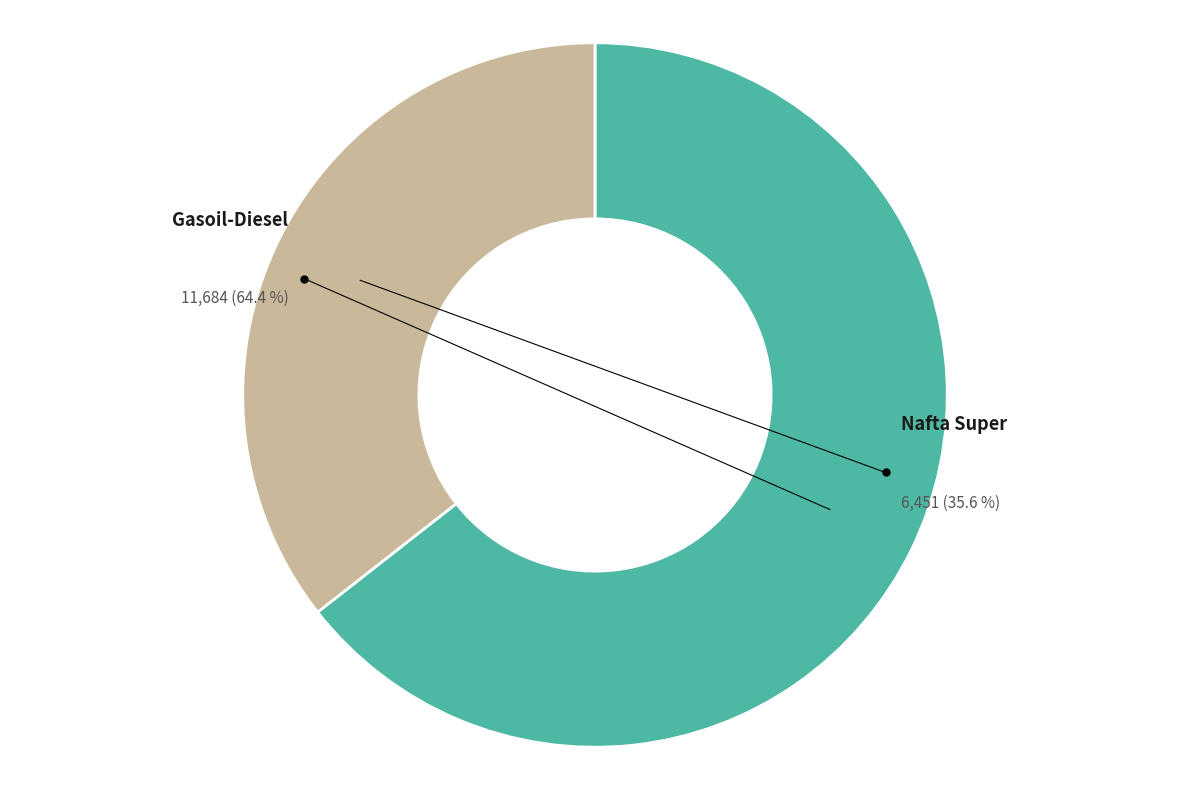

Do Gasoil-Diesel and Nafta Super together represent more than half of the pie?

Yes